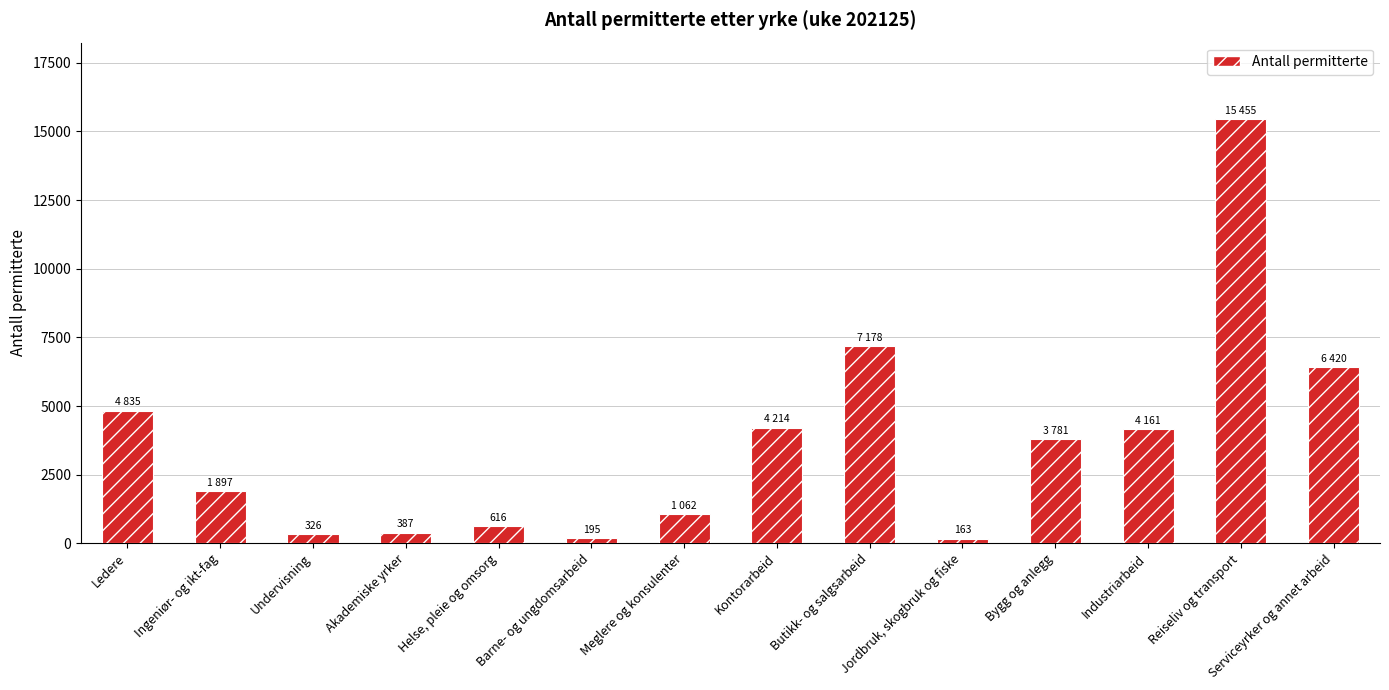

Which has a higher value, Ledere or Barne- og ungdomsarbeid?

Ledere